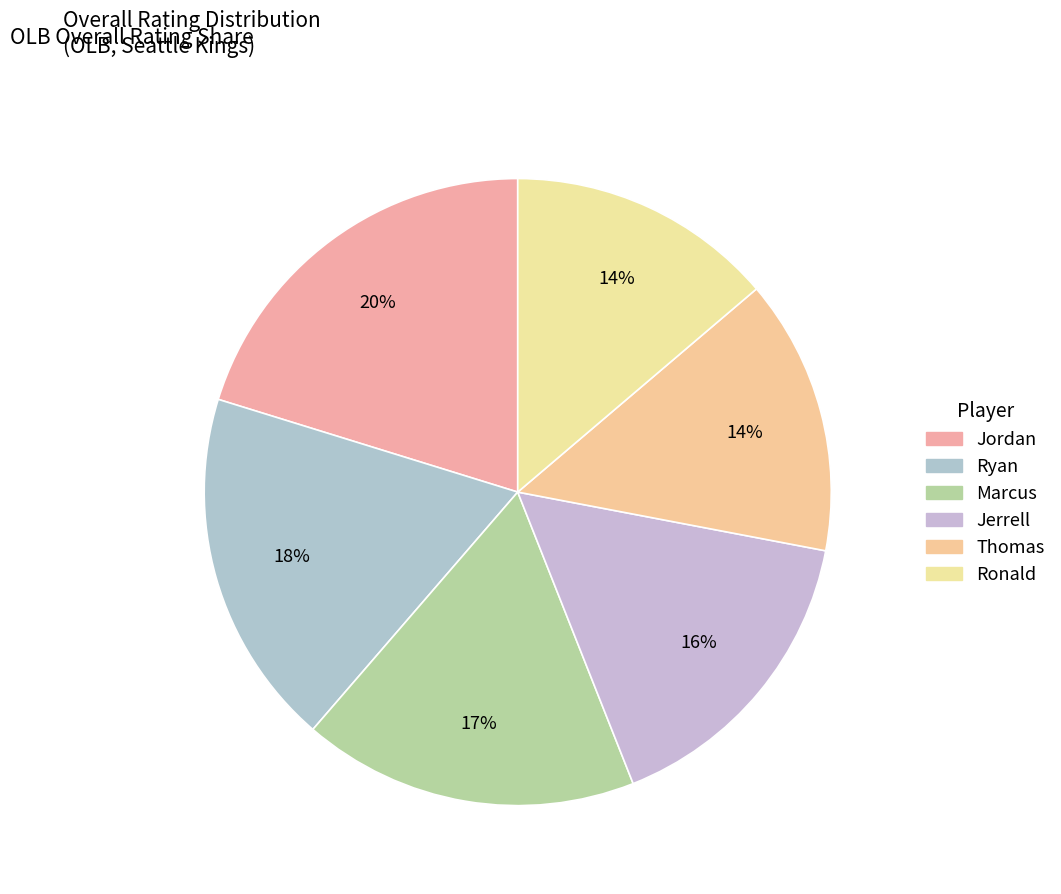

True or false: Ronald accounts for 14% of the total.

True